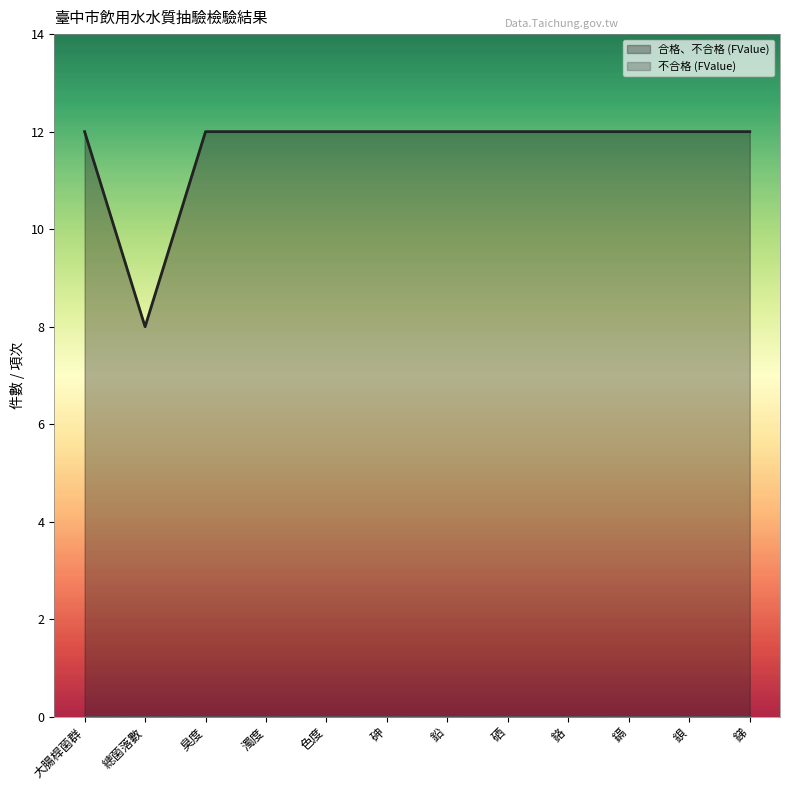

What is the maximum value shown in the chart?

12